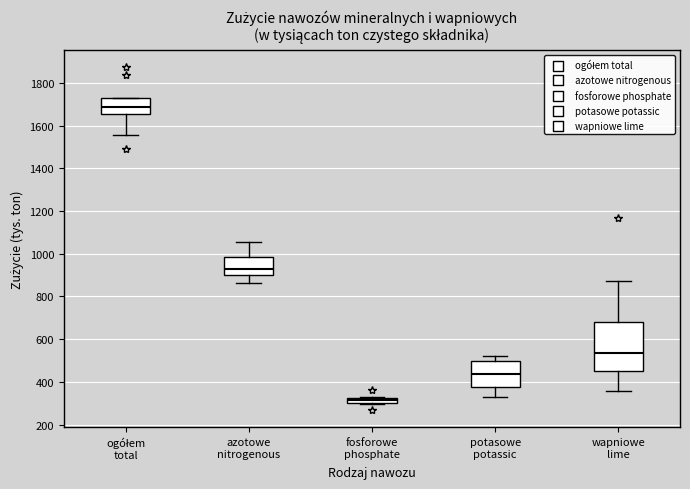

Comparing the boxes themselves (not the whiskers), which one is the tallest?

wapniowe lime